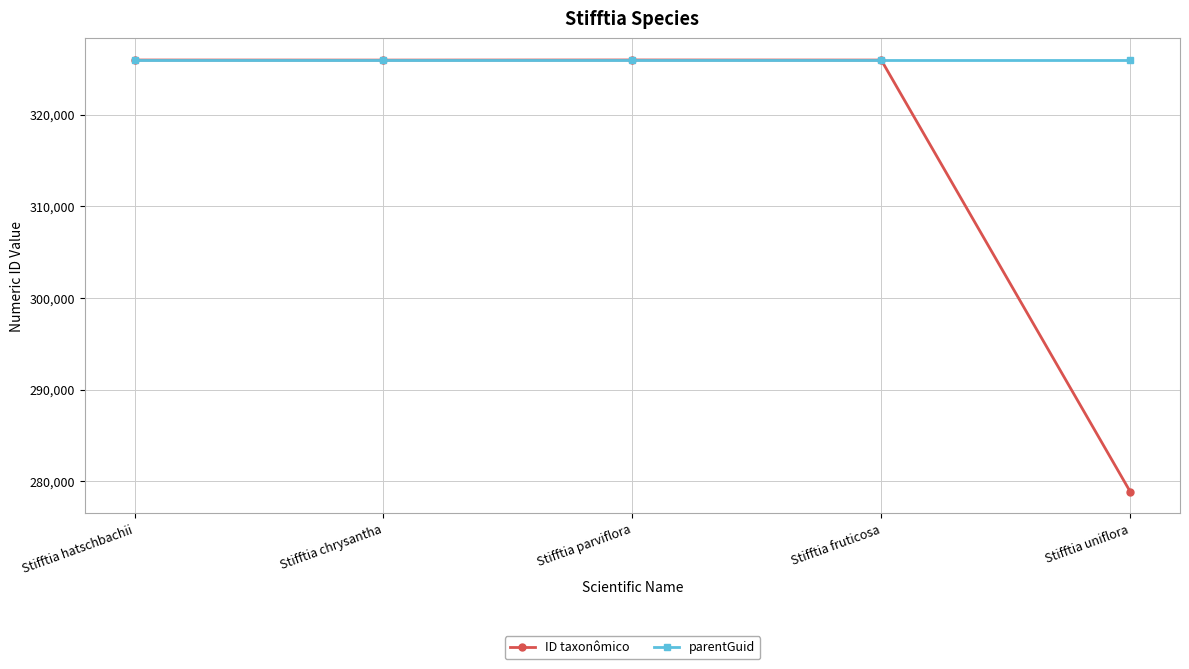

What is the approximate value of ID taxonômico at Stifftia fruticosa?

325941